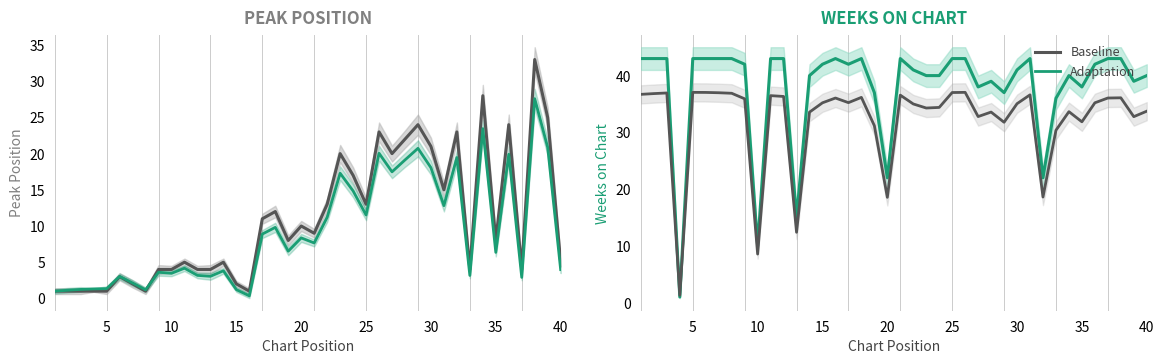

List the series in order of their peak value, lowest first.

Baseline, Adaptation